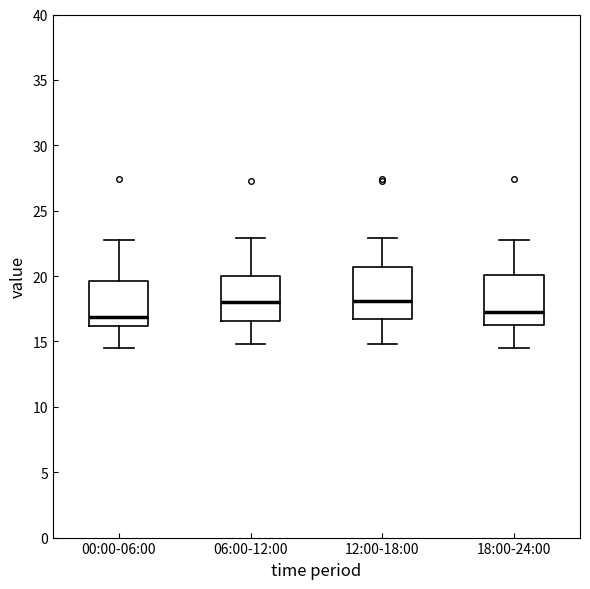

Where does the lower whisker of the box for 18:00-24:00 end on the y-axis? The values are not printed on the chart, so give them approximately, as read against the axis.

14.5